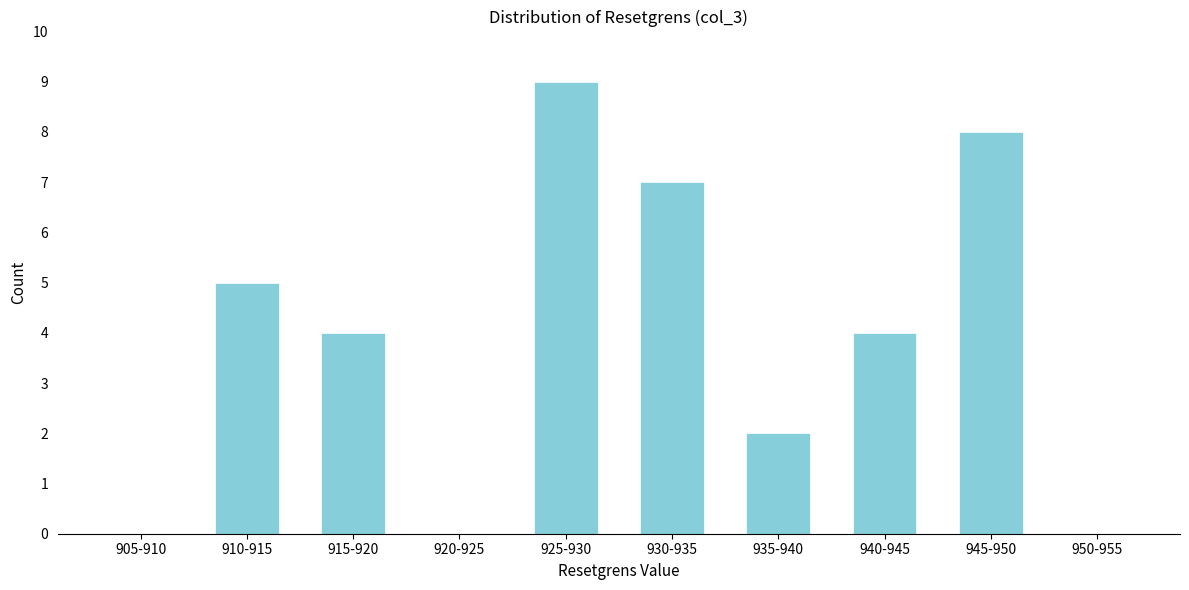

Reading right to left, extract all data points from this chart.

950-955=0	945-950=8	940-945=4	935-940=2	930-935=7	925-930=9	920-925=0	915-920=4	910-915=5	905-910=0